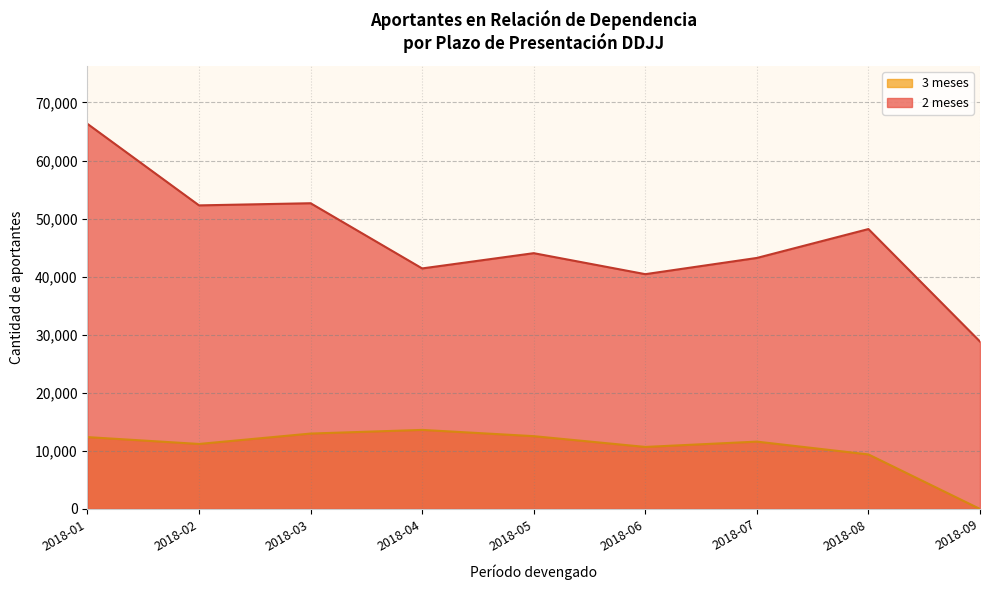

What are all the series names shown in the legend?

3 meses, 2 meses